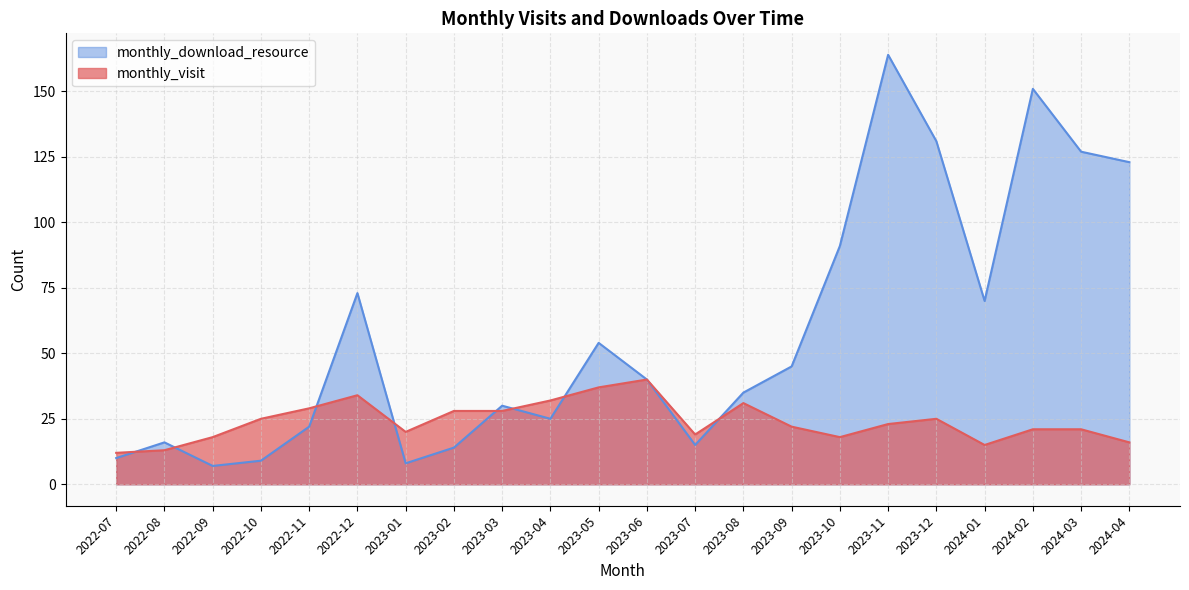

What is the difference between the highest and lowest values at 2024-03?

106